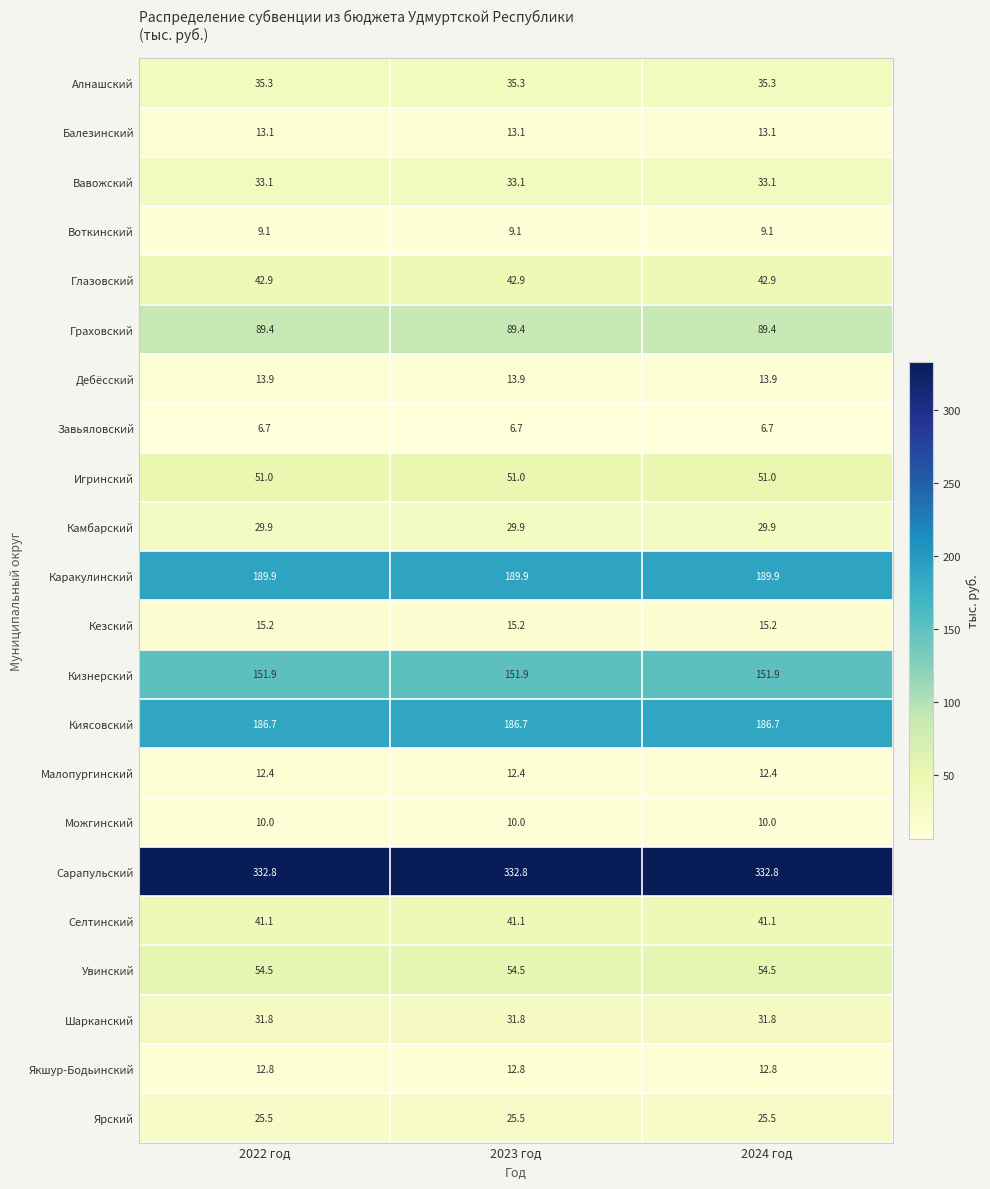

Which series has the largest total across all categories?

Сарапульский